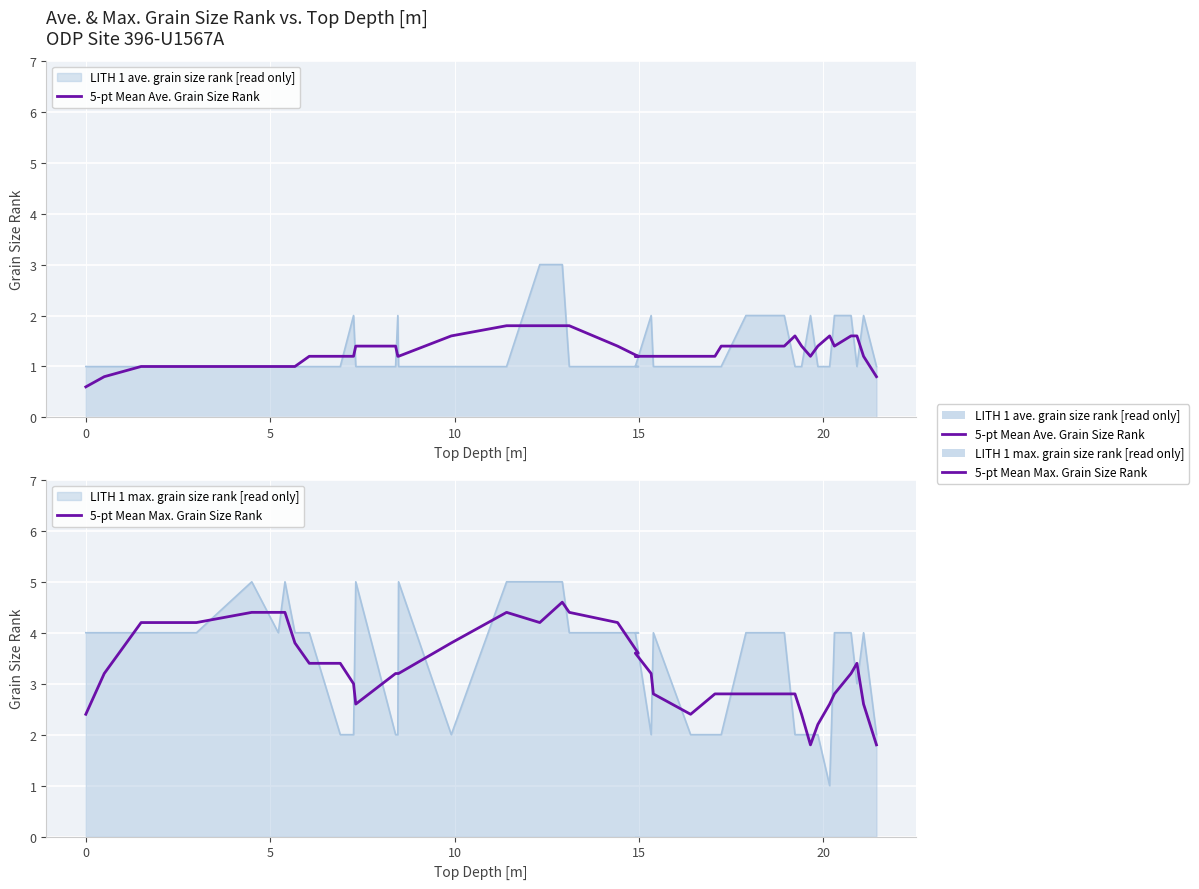

How many series are shown in this chart?

2